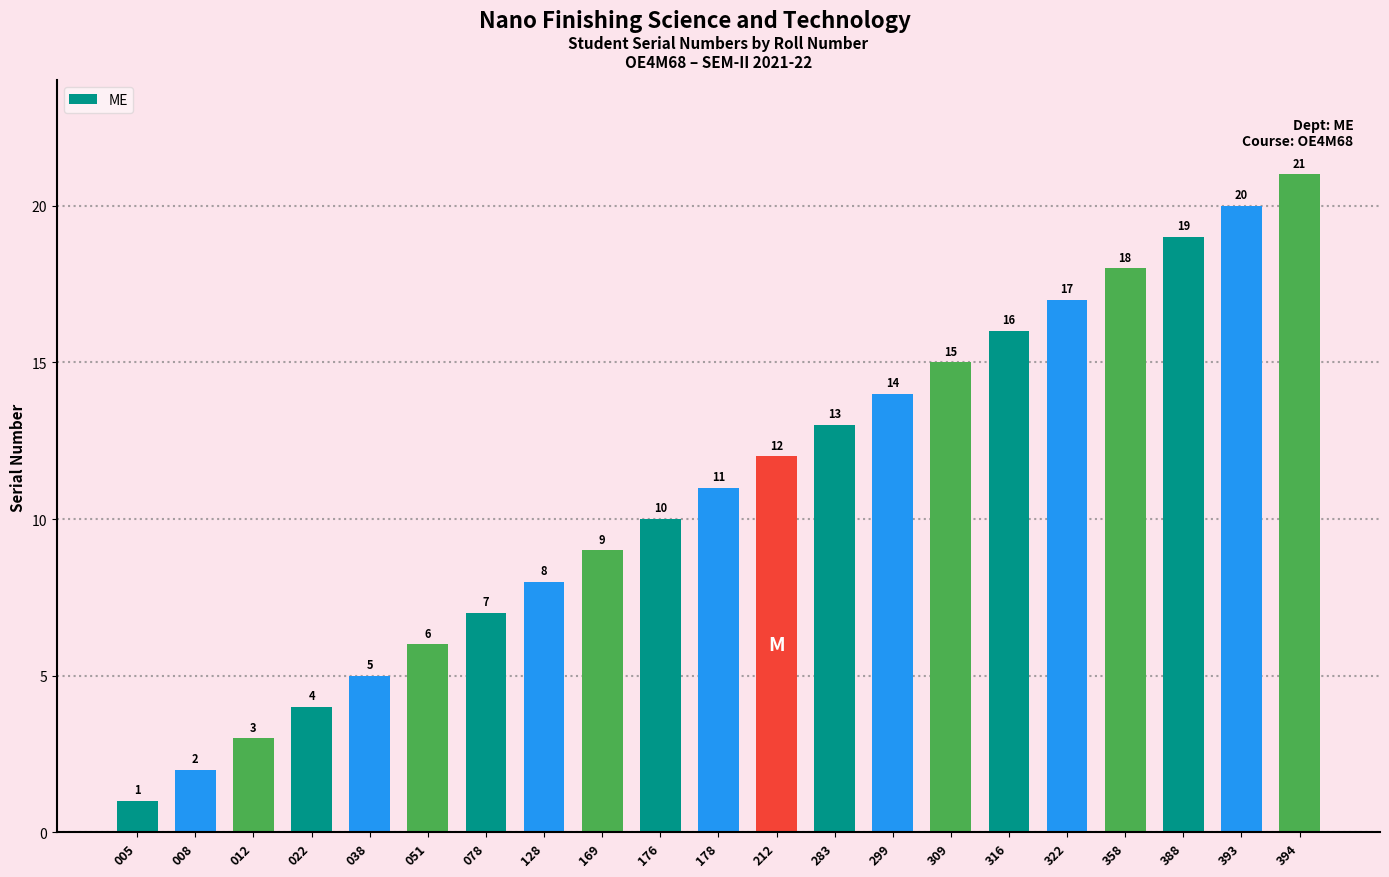

What is the greatest value displayed?

21